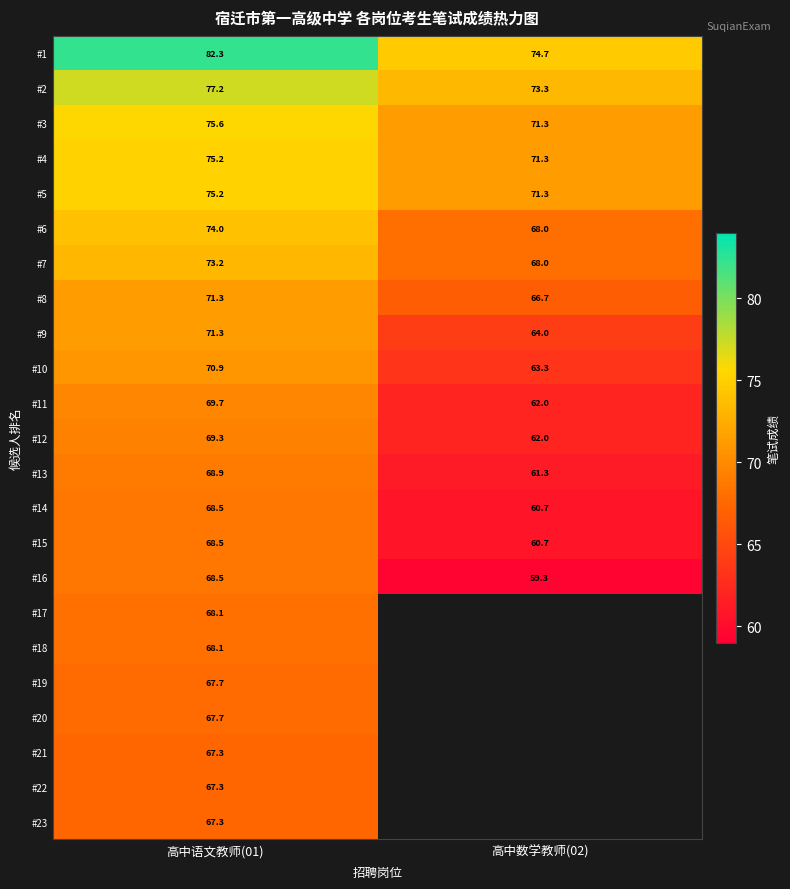

At which label does #6 first exceed 74?

高中语文教师(01)